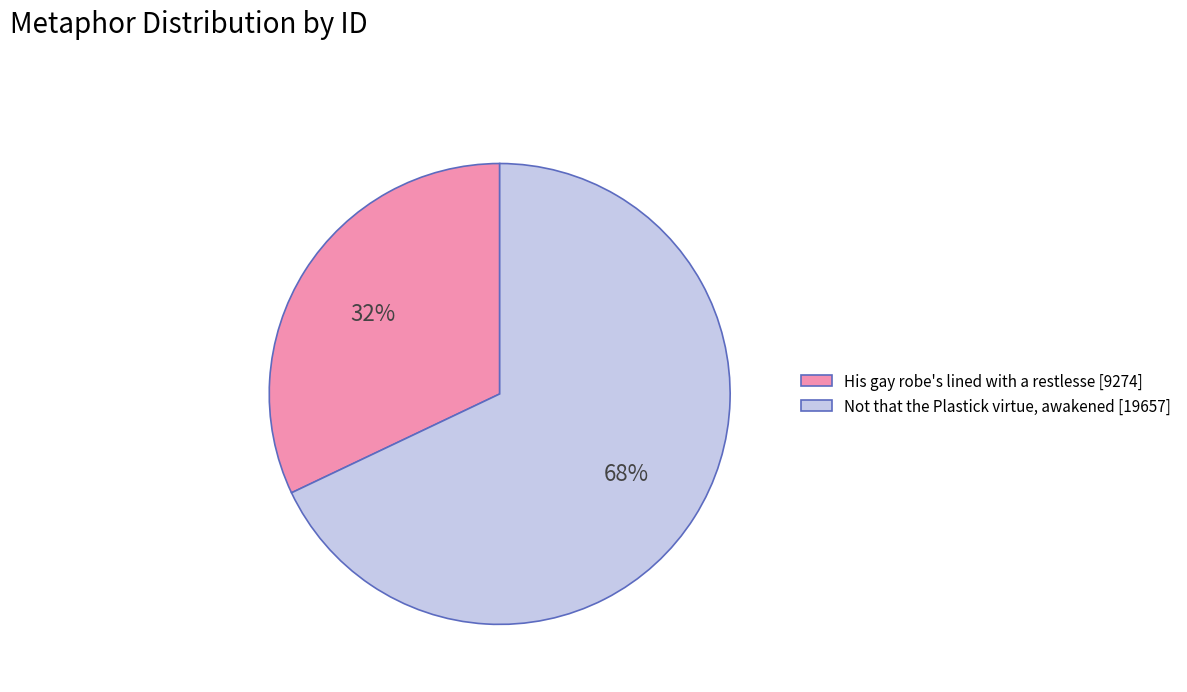

To the nearest percent, what percentage of the pie is His gay robe's lined with a restlesse?

32%